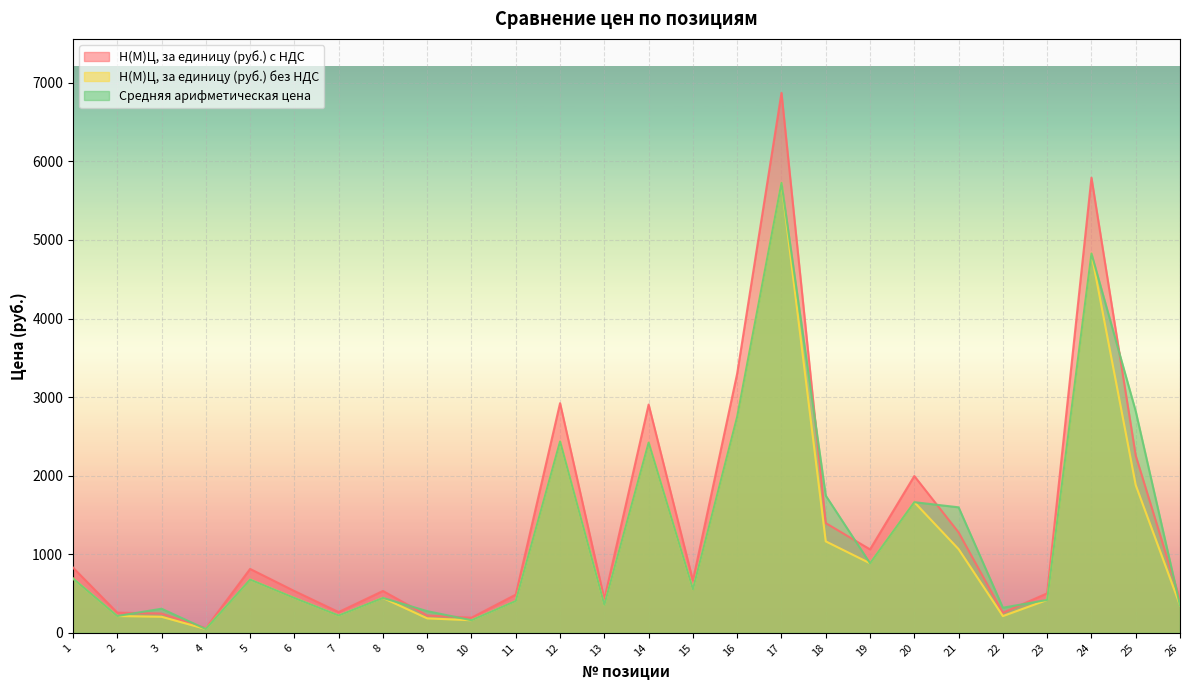

True or false: Н(М)Ц, за единицу (руб.) без НДС and Н(М)Ц, за единицу (руб.) с НДС intersect in this chart.

False